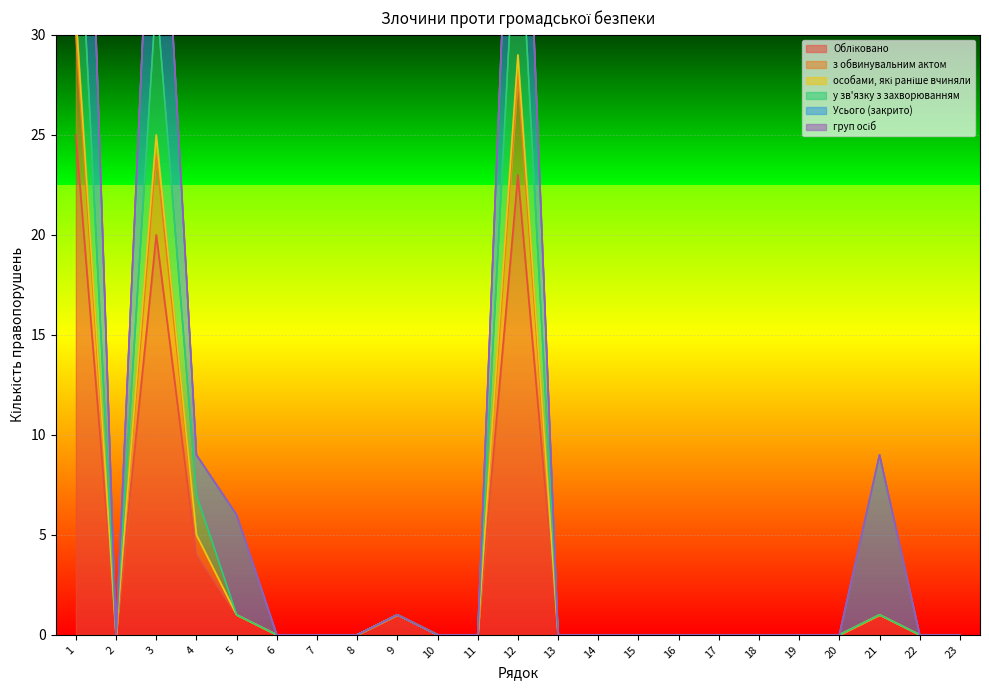

What is the difference between the second highest and minimum values in the Обліковано series?

23